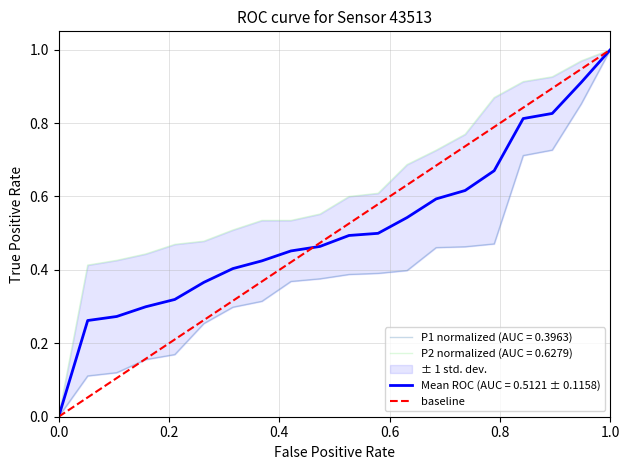

What is the highest value of the Mean ROC (AUC = 0.5121 ± 0.1158) series?

1.0